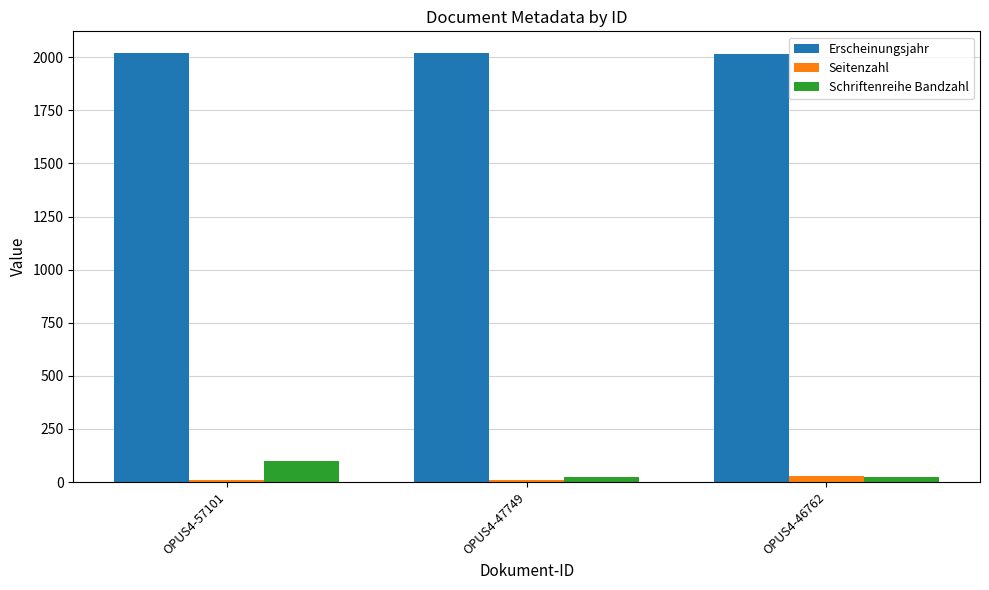

At which label is Erscheinungsjahr closest to 2019?

OPUS4-47749